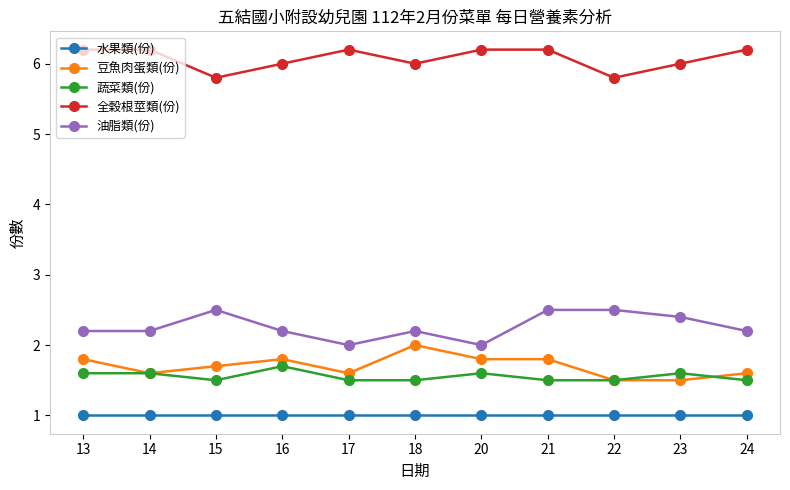

True or false: 水果類(份) and 油脂類(份) cross at least once.

False